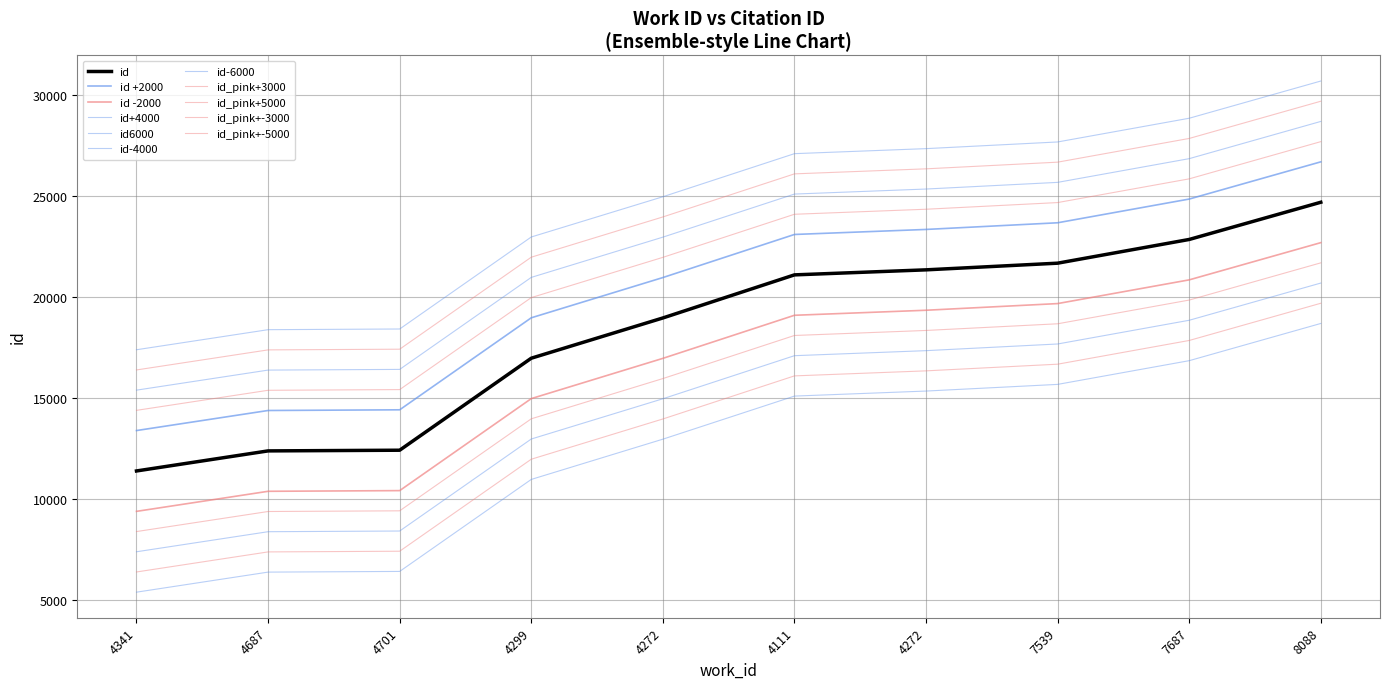

Which category has the lowest value across all series?

4341